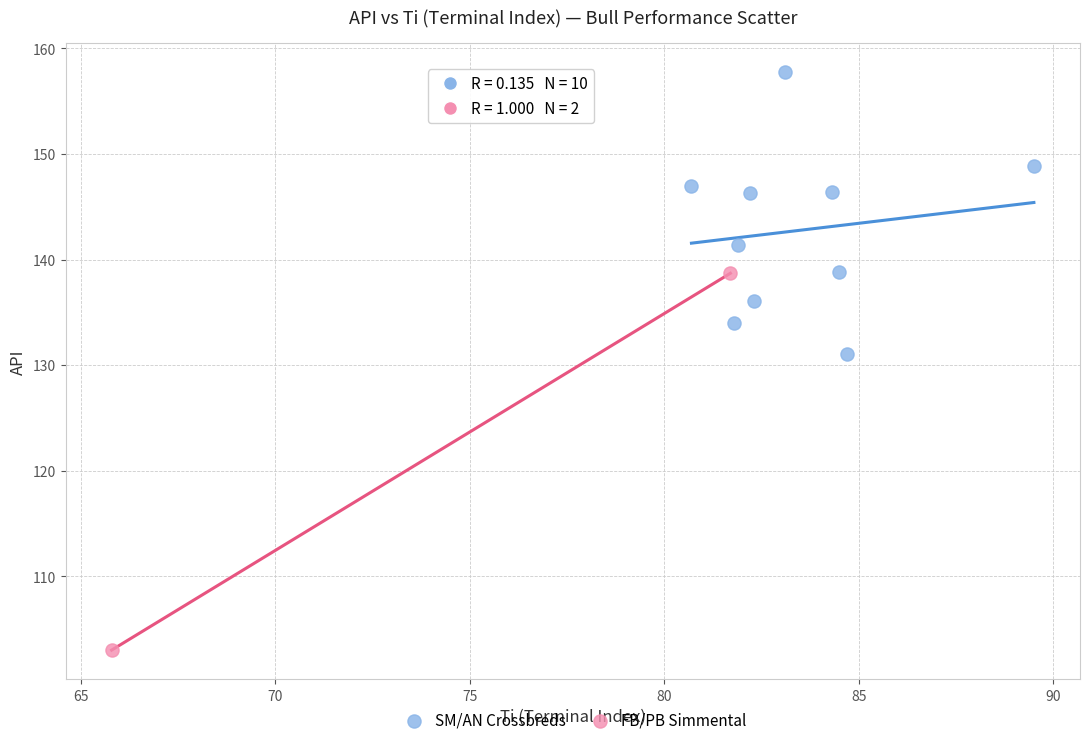

Which series has the widest spread of Y values?

FB/PB Simmental